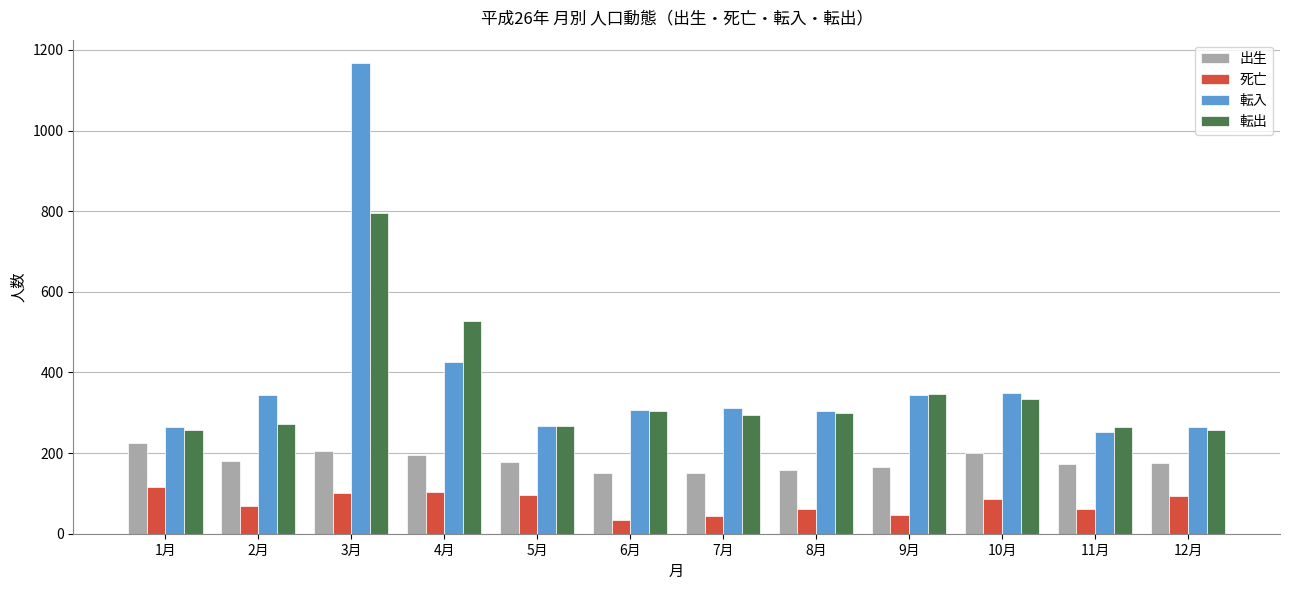

Is it true that 転入 equals 667 at 4月?

False